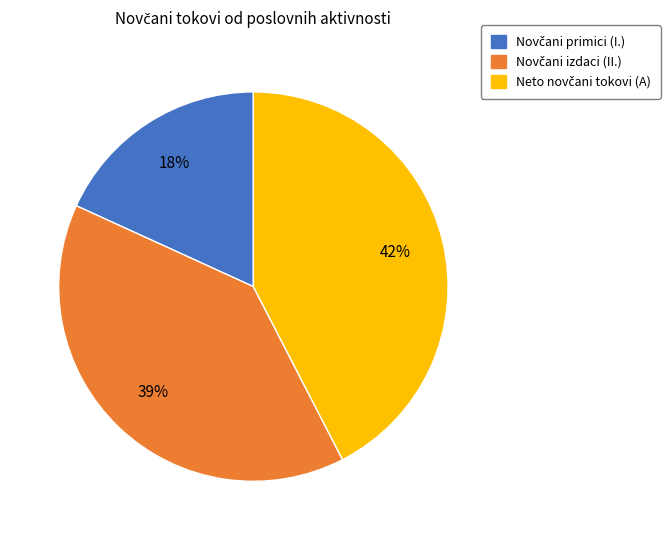

To the nearest percent, what is the average slice percentage?

33%